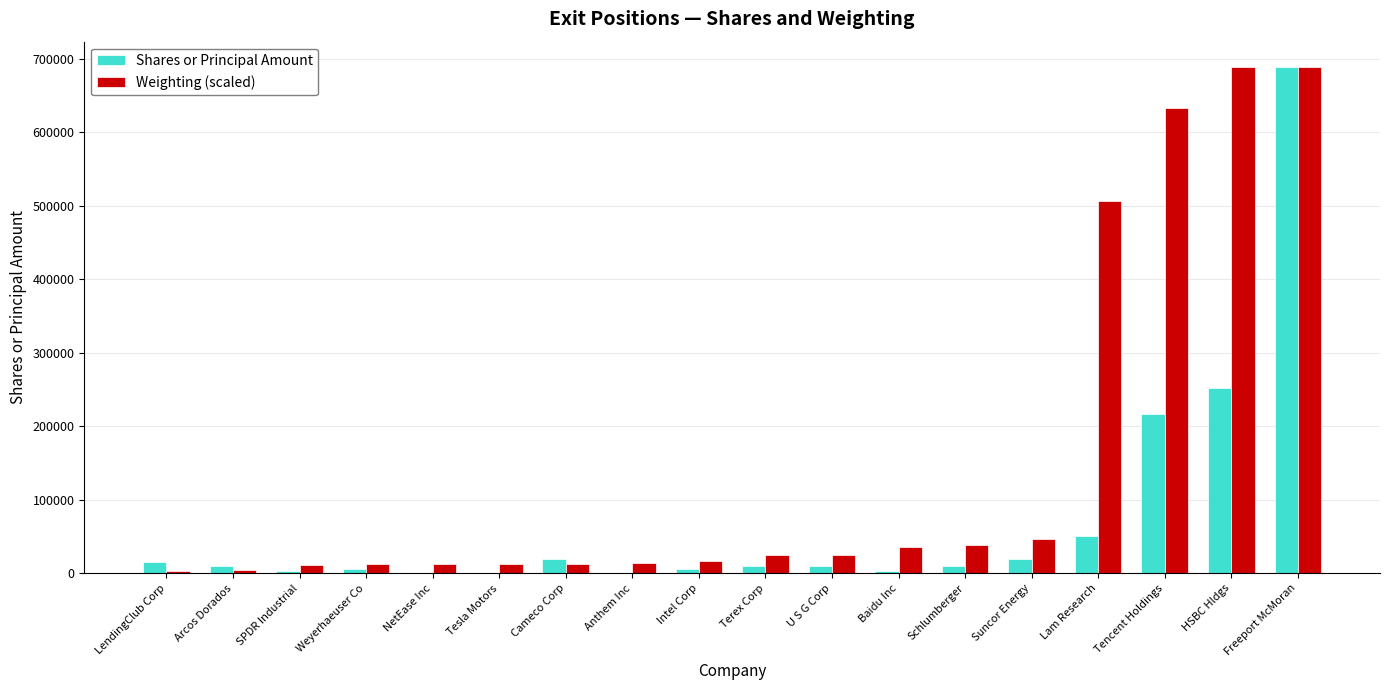

The value of Shares or Principal Amount at Suncor Energy is 20000.0. True or false?

True